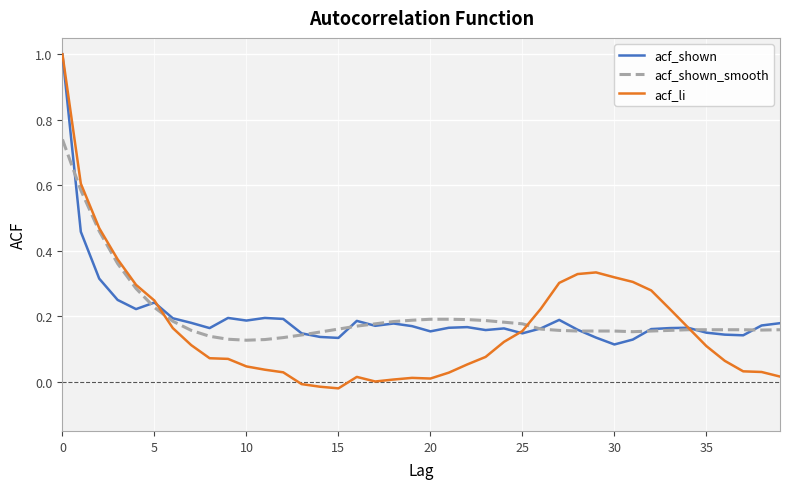

What is the maximum value shown in the chart?

1.0